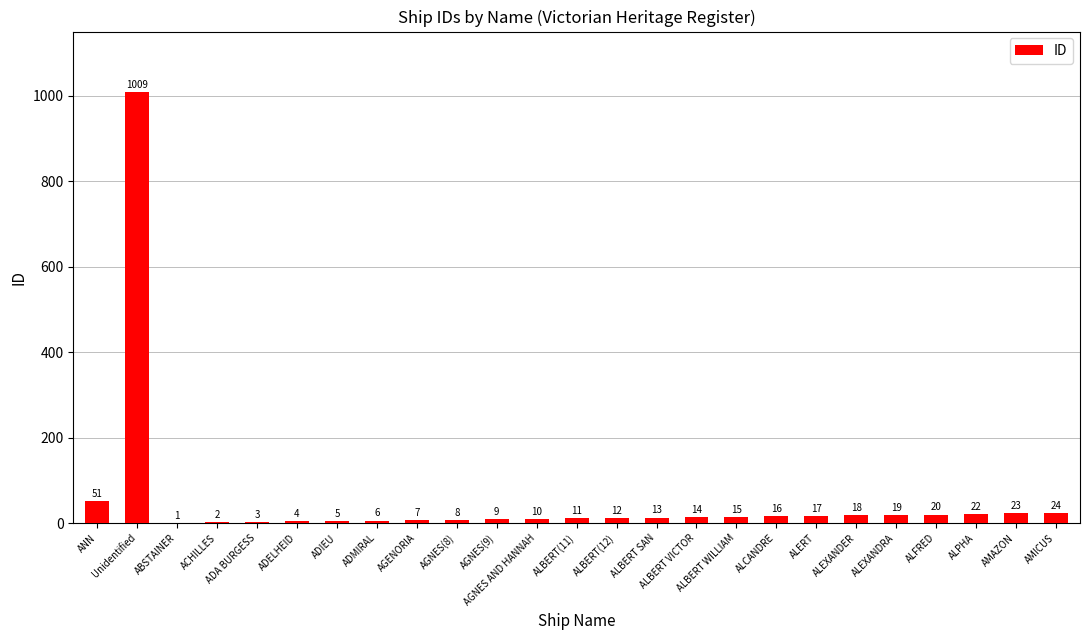

What is the difference between the values at ALPHA and ALERT?

5